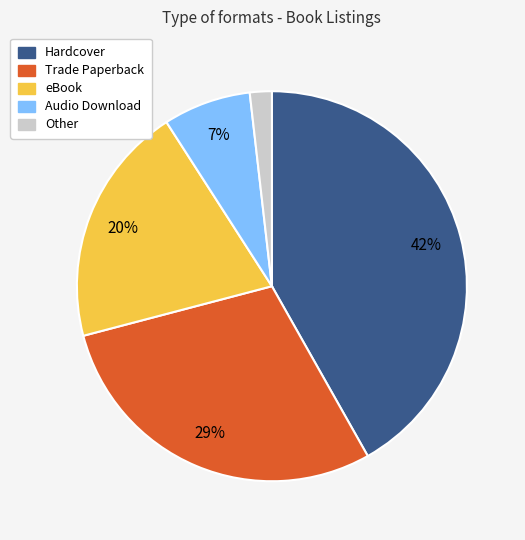

Combined, do eBook and Hardcover account for over 50%?

Yes